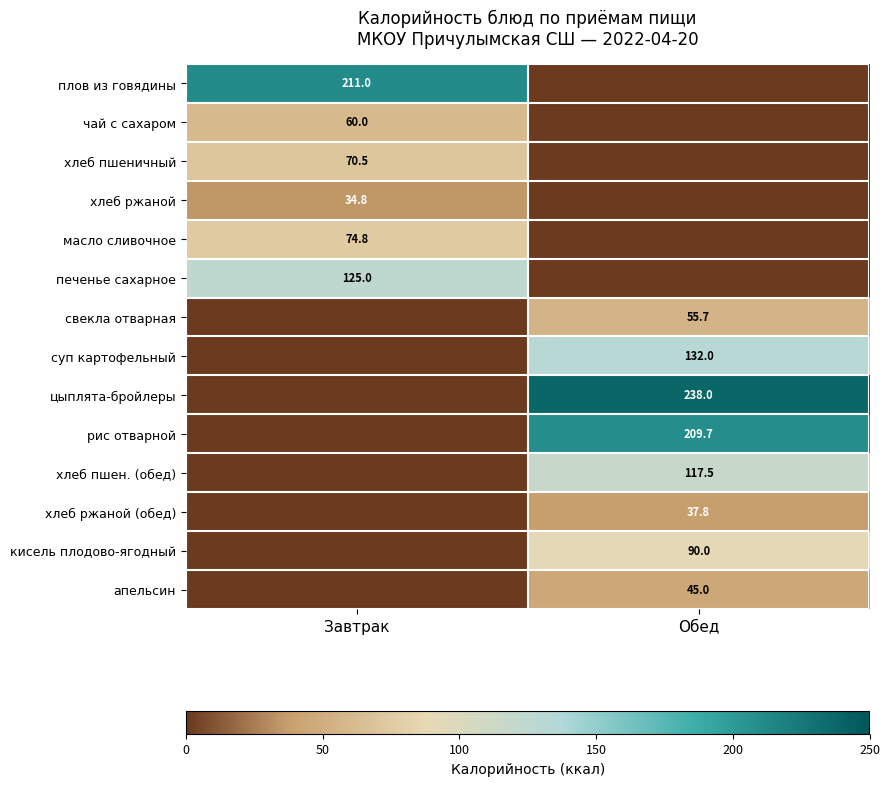

Is the value of хлеб ржаной (обед) at Обед greater than the value of хлеб пшеничный at Завтрак?

No